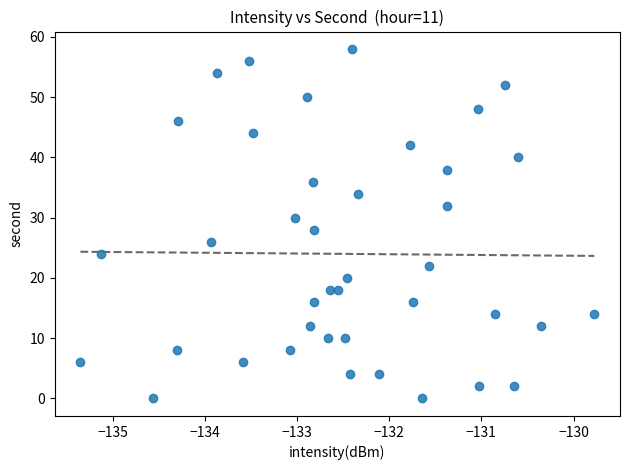

What is the range of Y values (max minus min)?

58